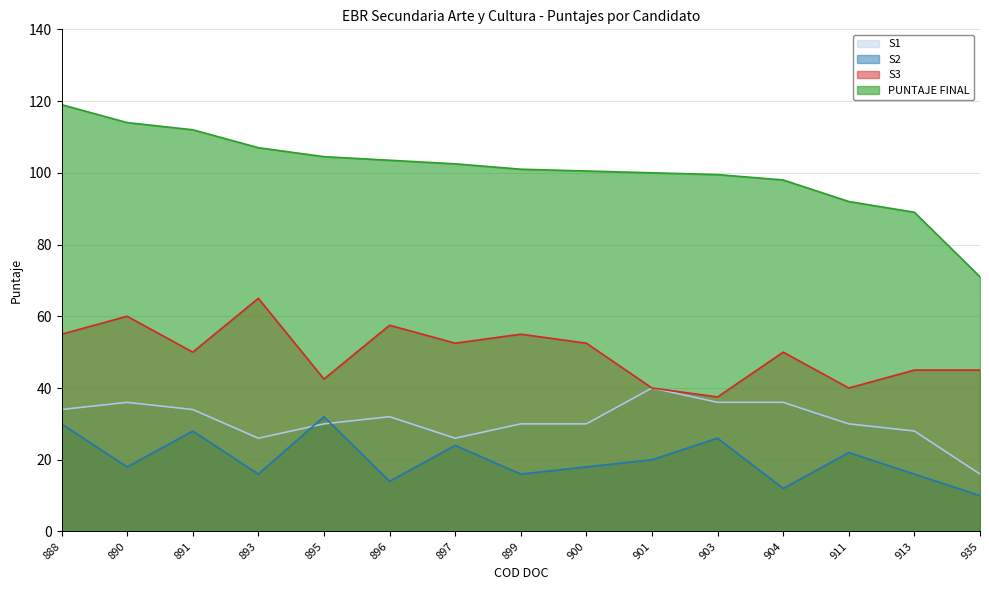

Reading left to right, extract all data points from this chart.

S1: 888=34.0	890=36.0	891=34.0	893=26.0	895=30.0	896=32.0	897=26.0	899=30.0	900=30.0	901=40.0	903=36.0	904=36.0	911=30.0	913=28.0	935=16.0
S2: 888=30.0	890=18.0	891=28.0	893=16.0	895=32.0	896=14.0	897=24.0	899=16.0	900=18.0	901=20.0	903=26.0	904=12.0	911=22.0	913=16.0	935=10.0
S3: 888=55.0	890=60.0	891=50.0	893=65.0	895=42.5	896=57.5	897=52.5	899=55.0	900=52.5	901=40.0	903=37.5	904=50.0	911=40.0	913=45.0	935=45.0
PUNTAJE FINAL: 888=119.0	890=114.0	891=112.0	893=107.0	895=104.5	896=103.5	897=102.5	899=101.0	900=100.5	901=100.0	903=99.5	904=98.0	911=92.0	913=89.0	935=71.0